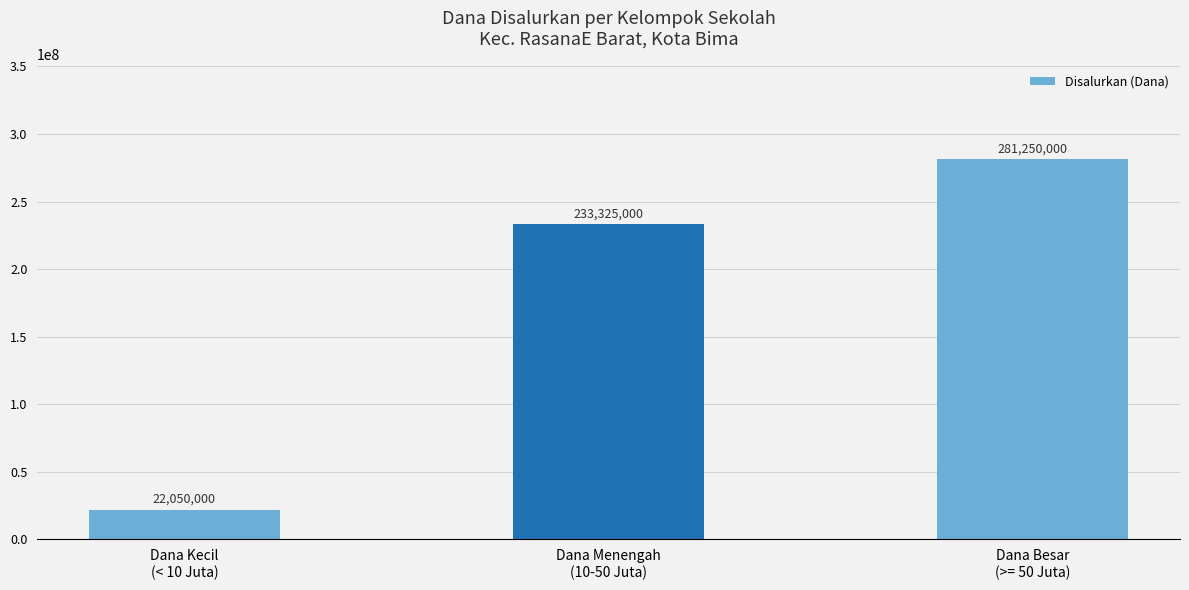

Reading right to left, what are all the values shown in this chart?

Dana Besar
(>= 50 Juta)=281250000	Dana Menengah
(10-50 Juta)=233325000	Dana Kecil
(< 10 Juta)=22050000